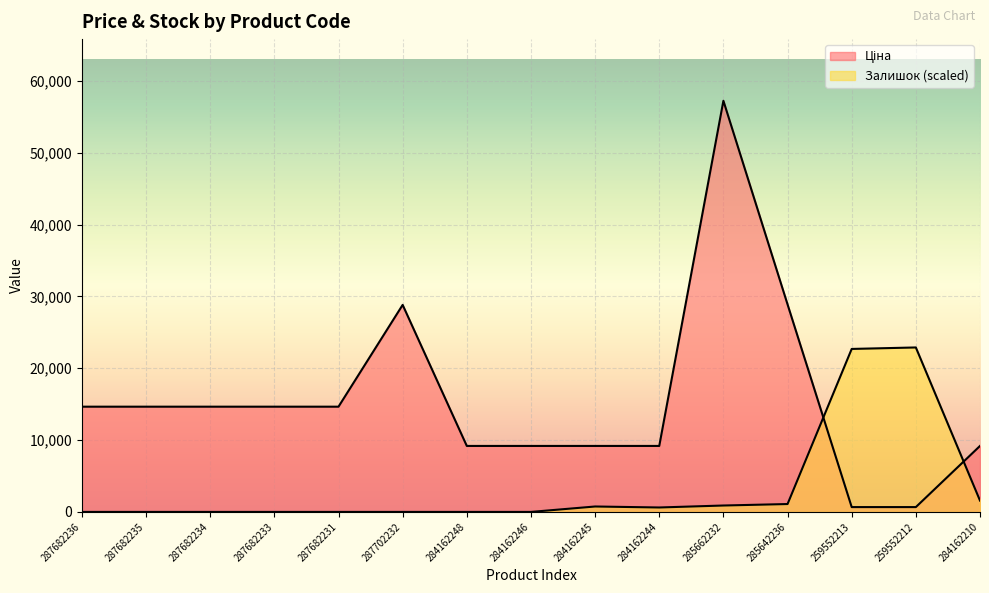

Between 284162246 and 287702232, which is larger?

287702232